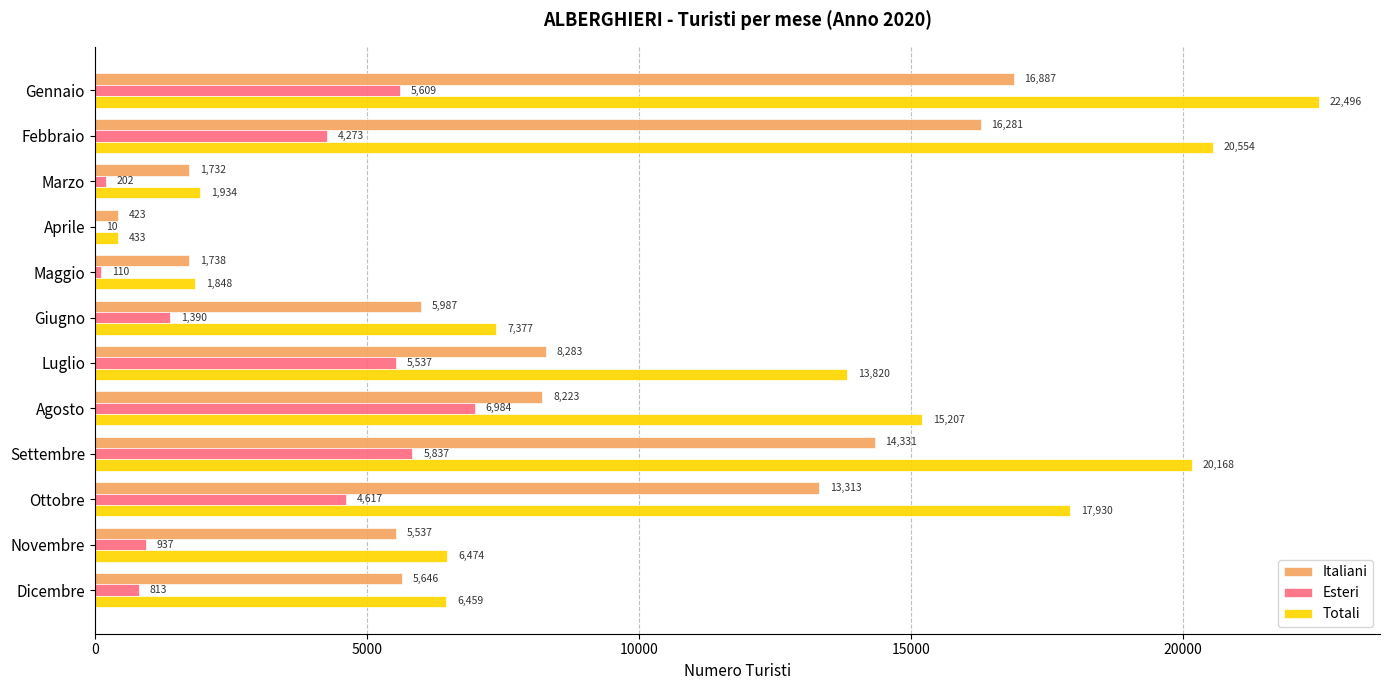

Between Luglio and Dicembre, which series saw the biggest shift?

Totali